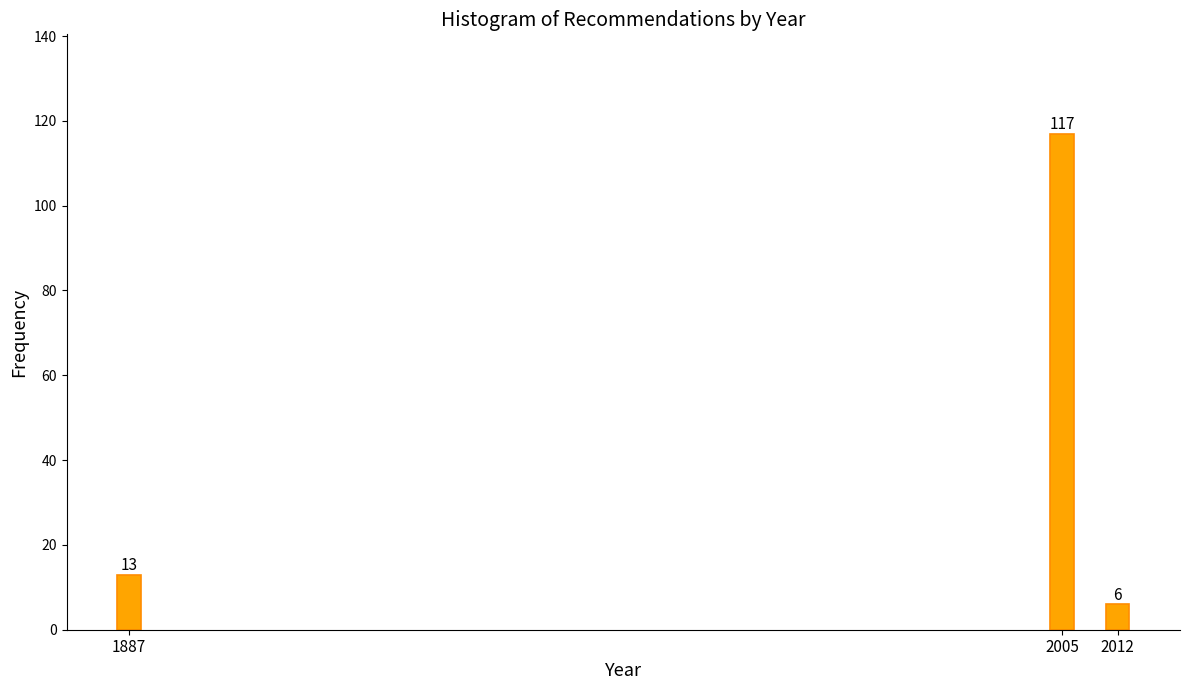

Reading right to left, list all the values displayed in this chart.

2012=6	2005=117	1887=13